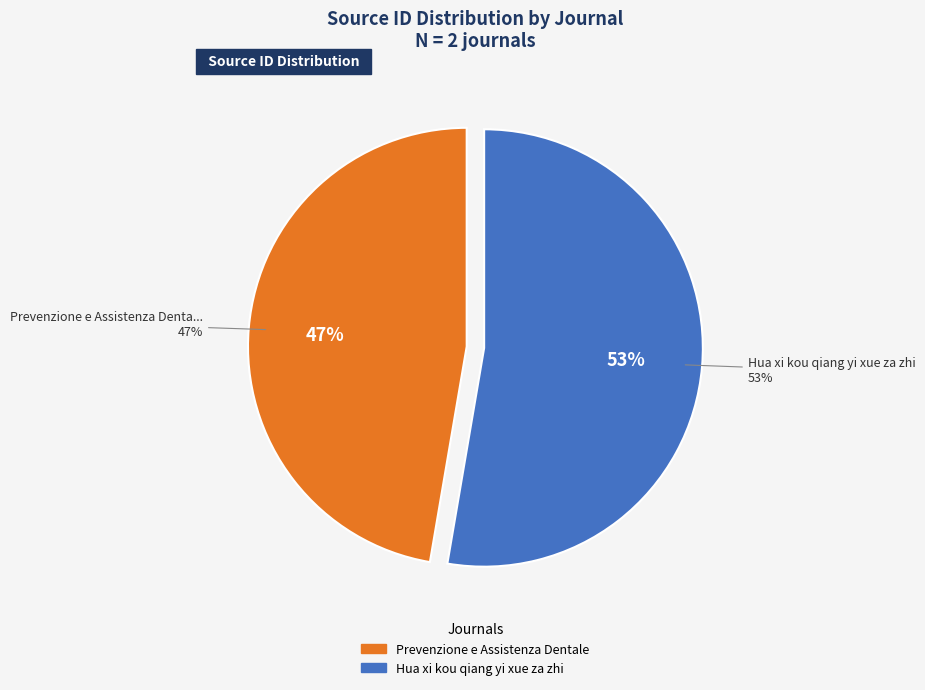

The Prevenzione e Assistenza Dentale slice represents 47% of the pie. True or false?

True